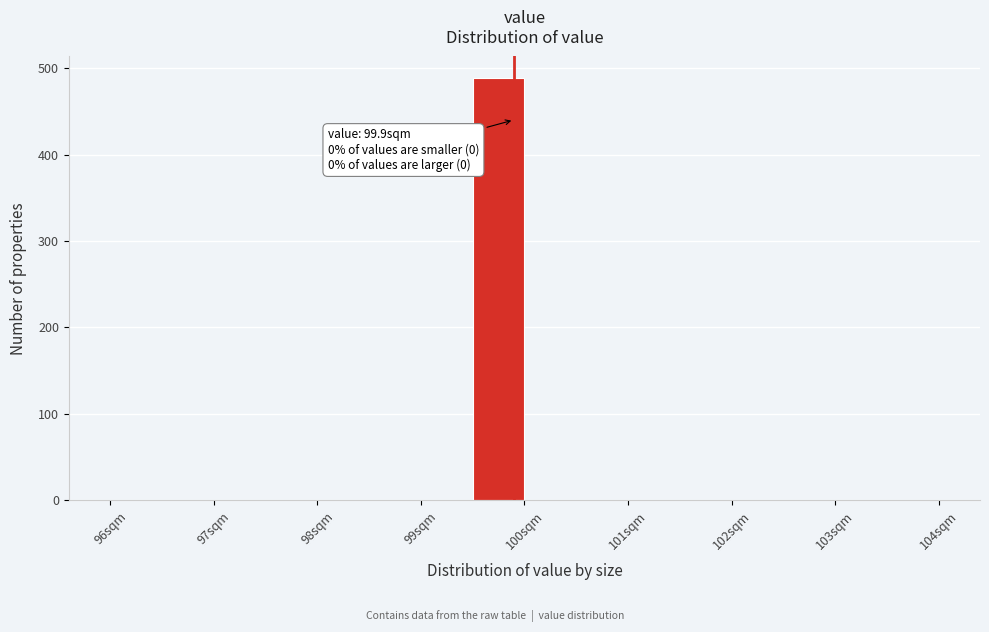

Over which range of the x-axis is the bar tallest?

99.5 to 100.0